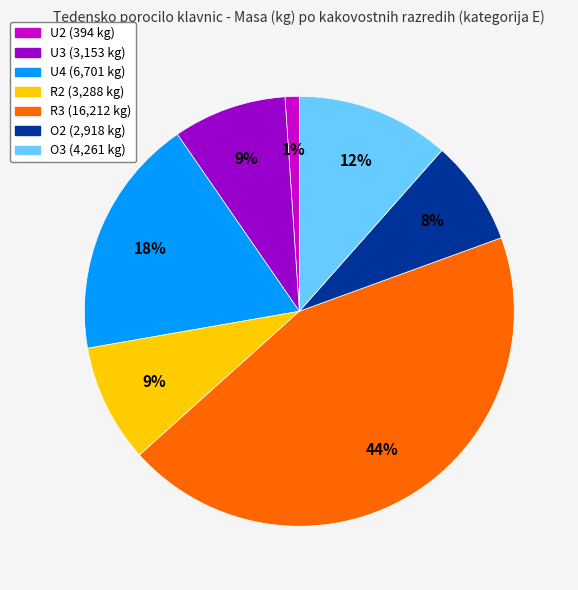

Which has a higher value, U4 or R3?

R3